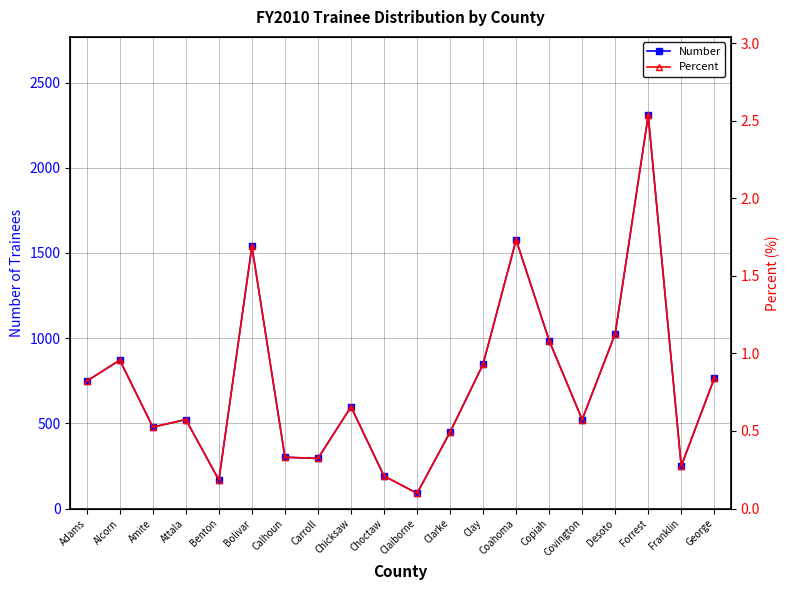

Is the value of Number at Adams greater than the value of Percent at Covington?

Yes